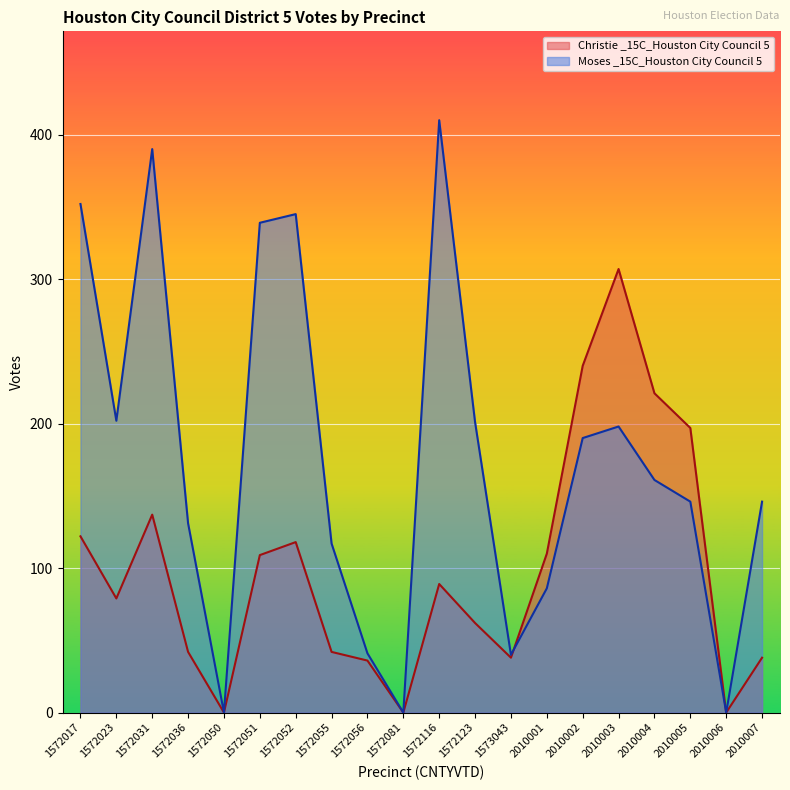

At which category does Moses _15C_Houston City Council 5 reach its first local valley?

1572023